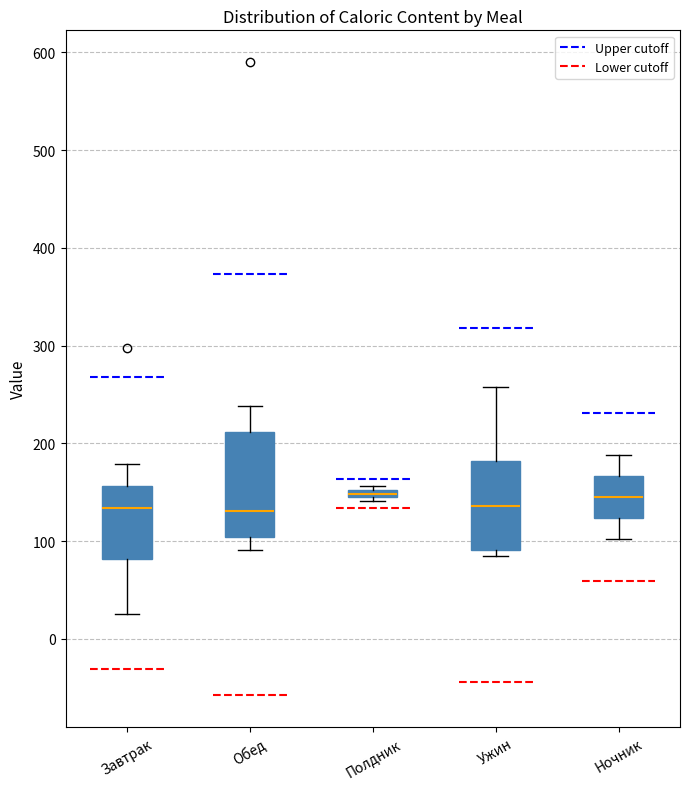

Where does the median line of the box for Ночник sit on the y-axis? The values are not printed on the chart, so give them approximately, as read against the axis.

150